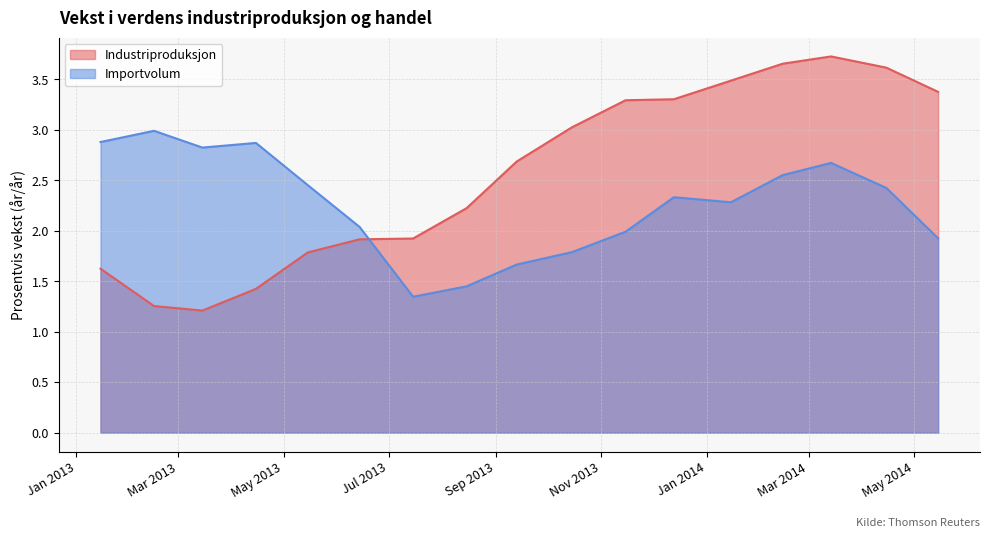

What is the total value across all series at 2013-12-13?

5.6